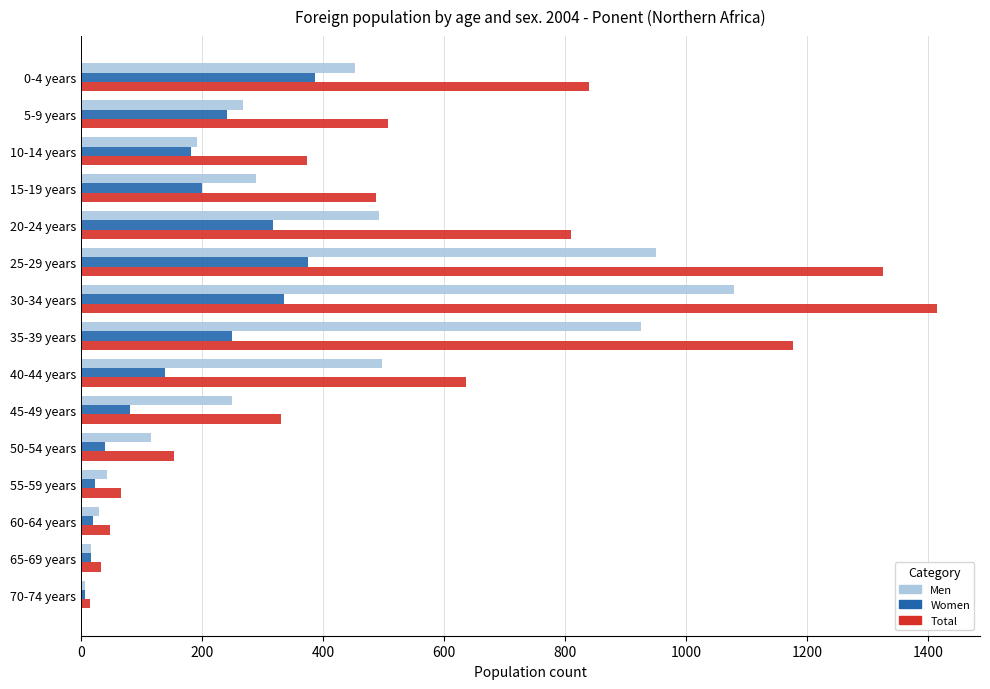

How many categories are shown in the chart?

15